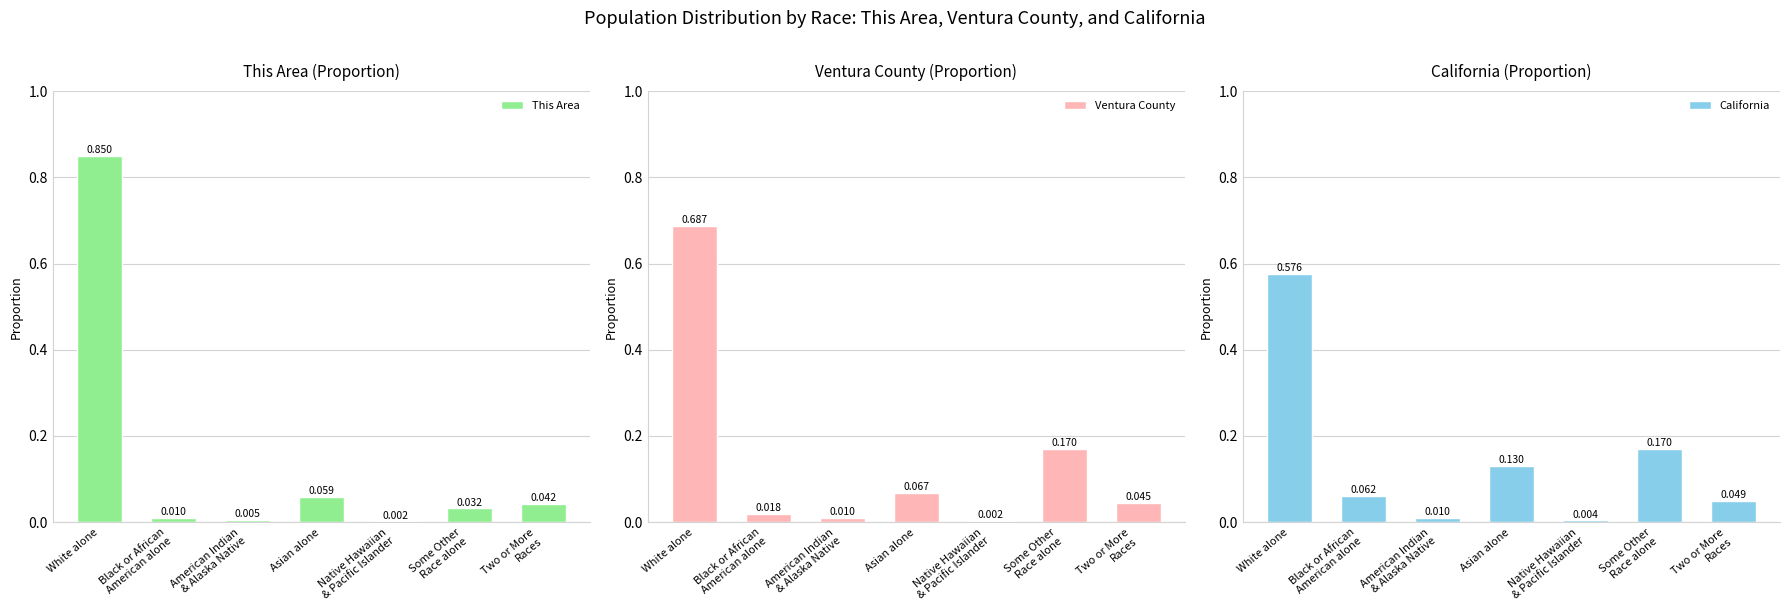

Reading left to right, list all the values displayed in this chart.

This Area: 0.9	0.0	0.0	0.1	0.0	0.0	0.0
Ventura County: 0.7	0.0	0.0	0.1	0.0	0.2	0.0
California: 0.6	0.1	0.0	0.1	0.0	0.2	0.0